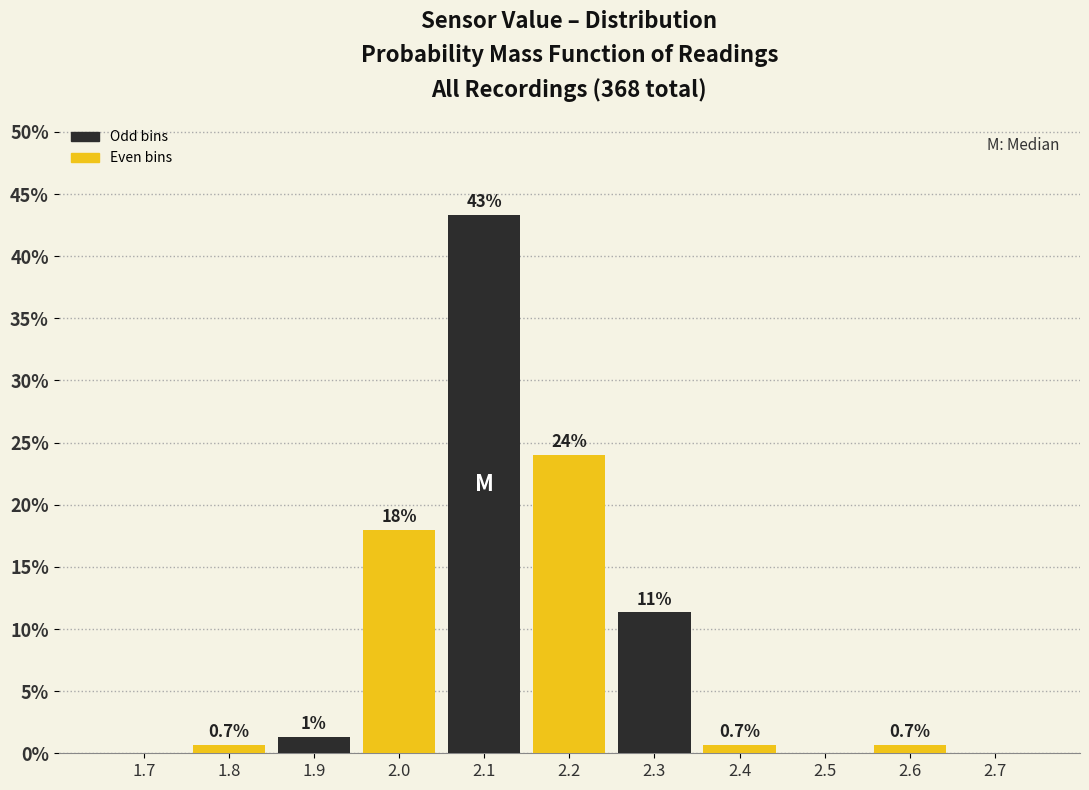

What value does the data have at 2.2?

24.0